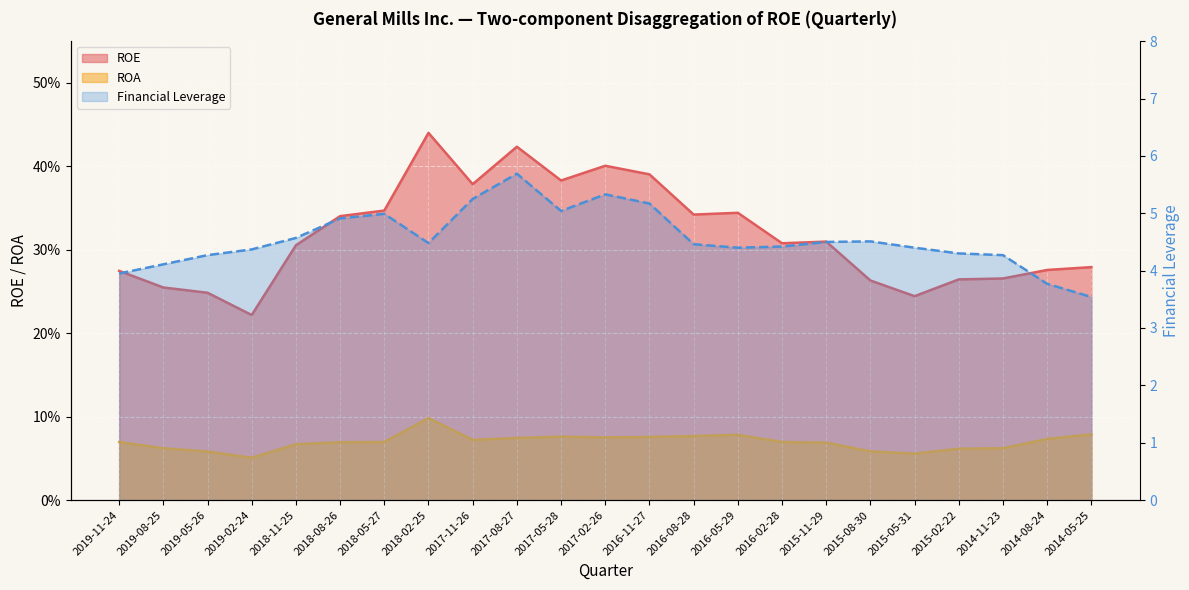

At which category is the sum across all series the highest?

2017-08-27